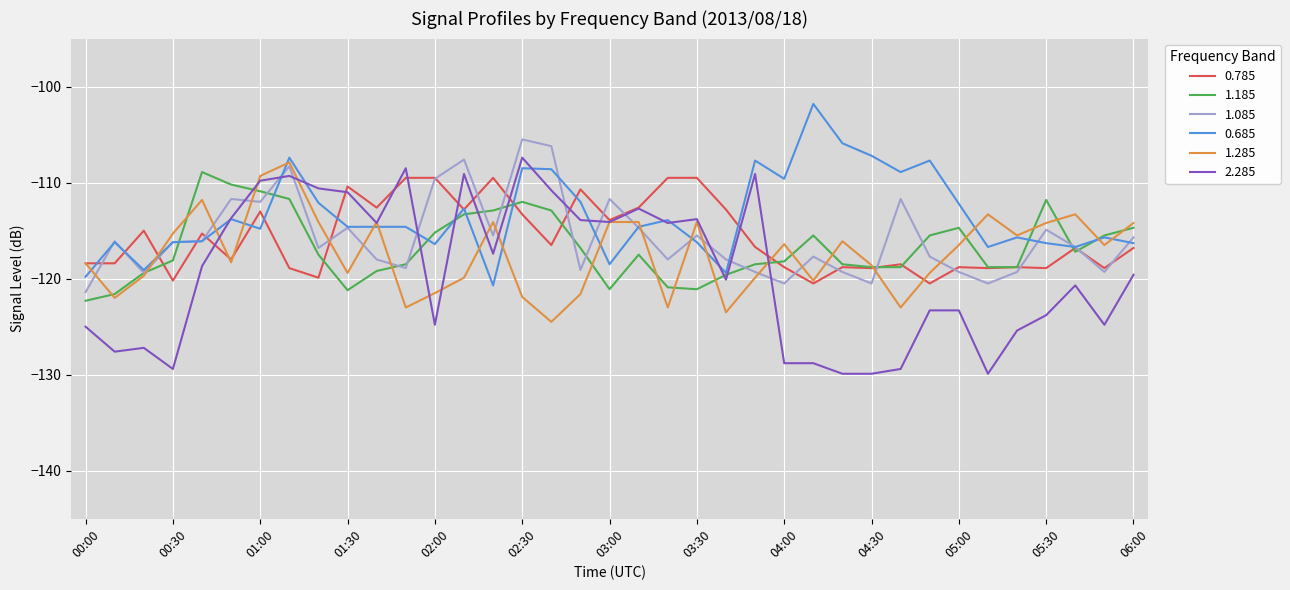

What are all the series names shown in the legend?

0.785, 1.185, 1.085, 0.685, 1.285, 2.285